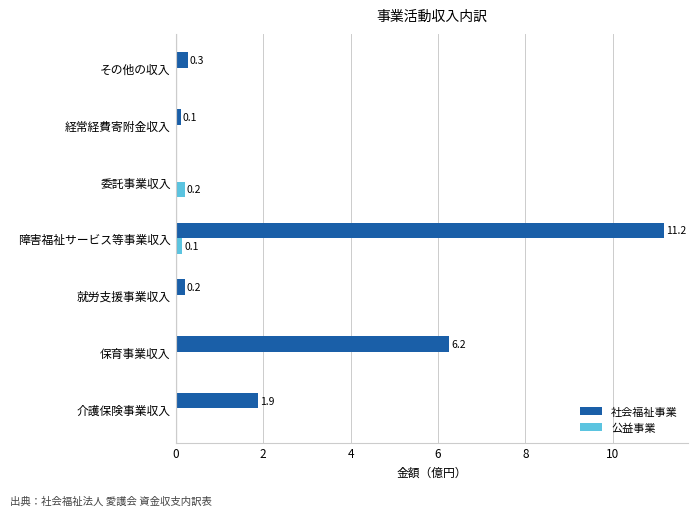

What is the maximum value shown in the chart?

11.2